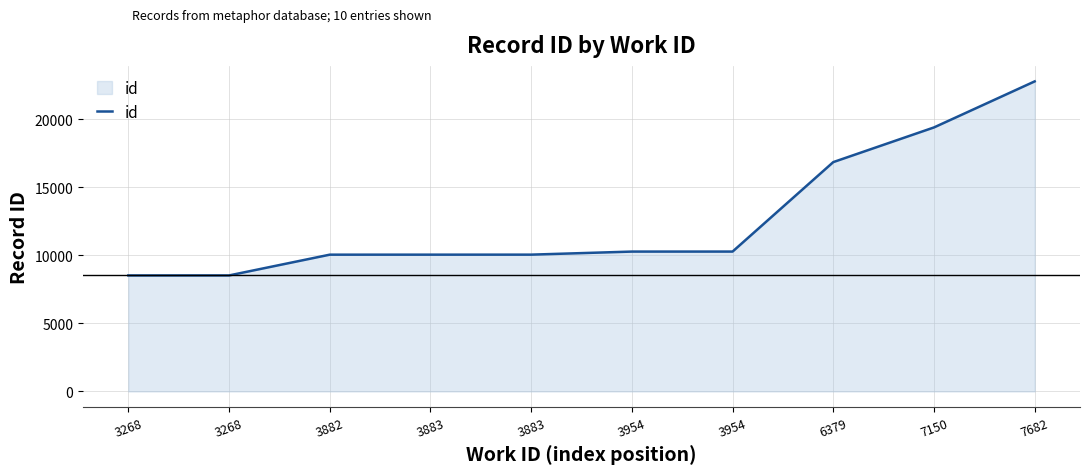

How many lines are shown in the chart?

1